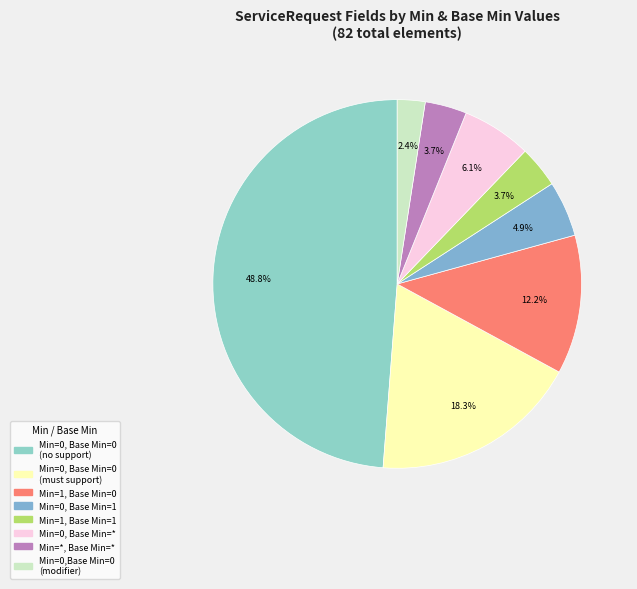

Is there any slice that represents more than half of the pie?

No